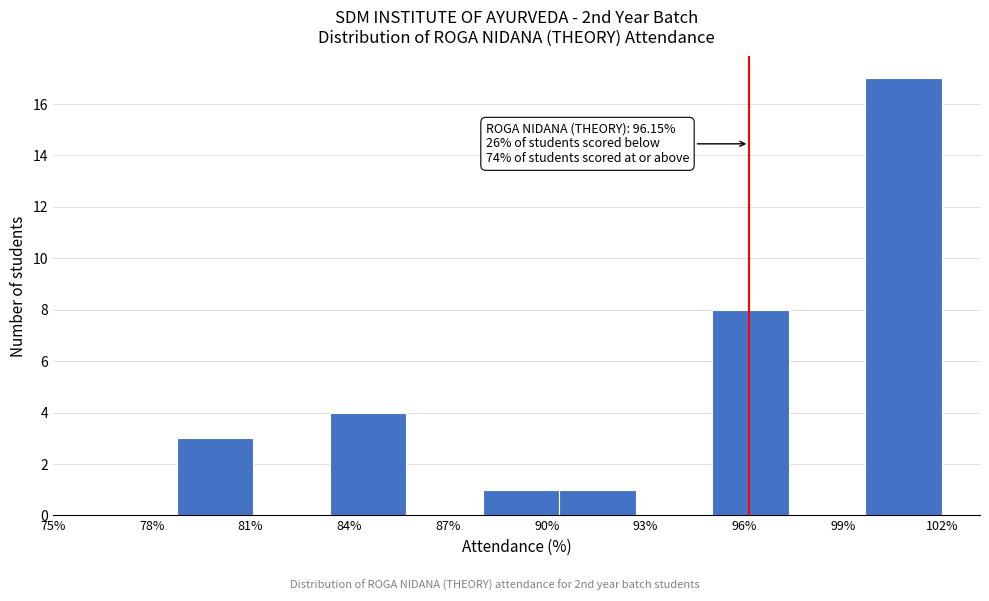

Which range on the x-axis has the tallest bar?

99.5 to 102.0